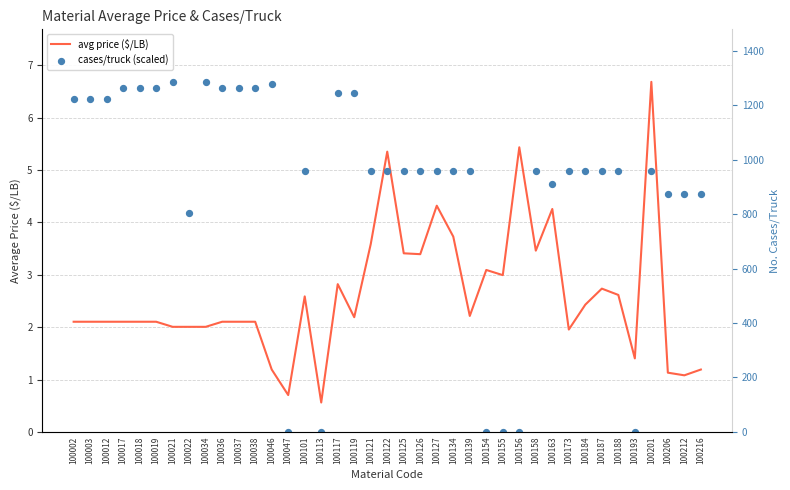

Is the value of cases/truck (scaled) at 100127 greater than the value of avg price ($/LB) at 100037?

Yes